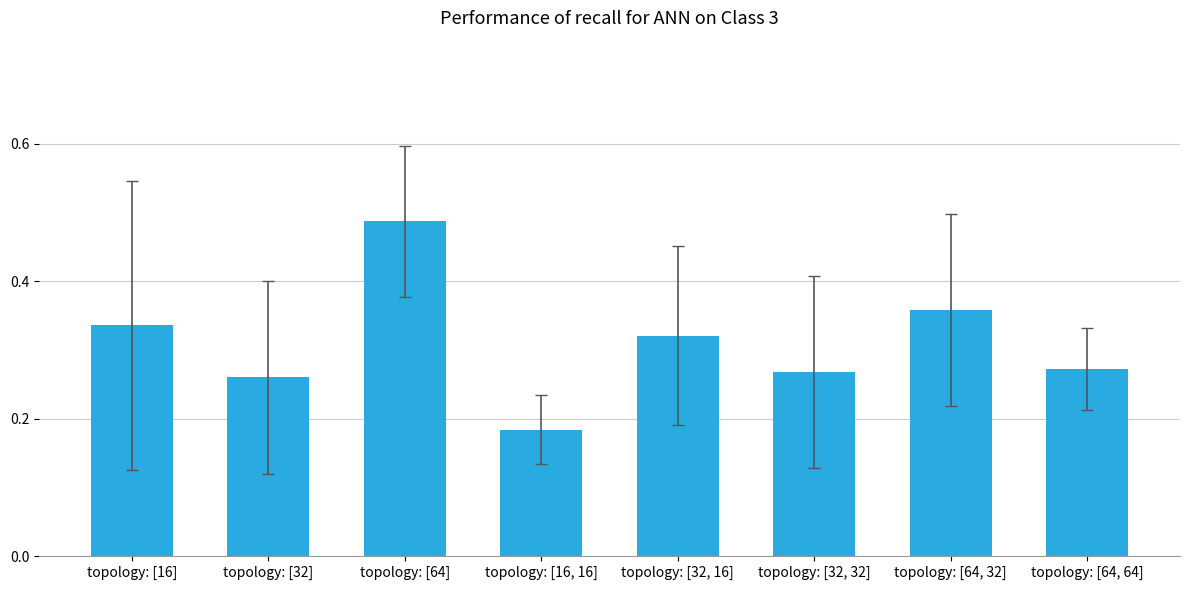

What is the sum of all values?

2.5